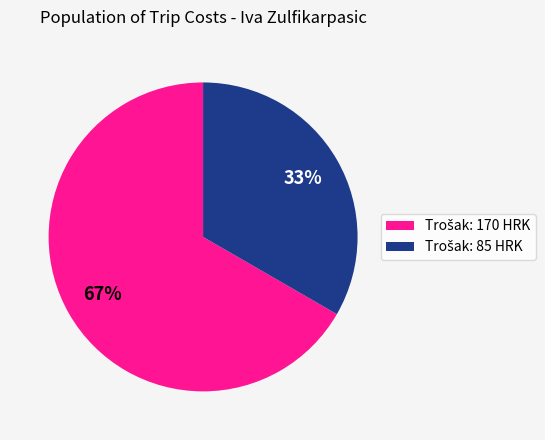

Is there any slice that represents more than half of the pie?

Yes